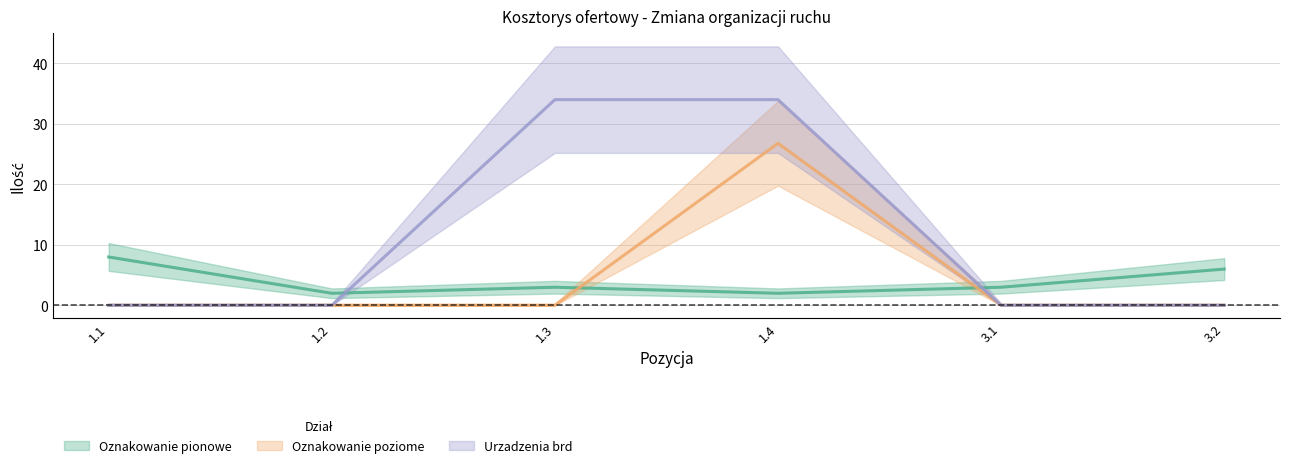

Reading right to left, transcribe all the data shown in this chart.

Oznakowanie pionowe: 6.0	3.0	2.0	3.0	2.0	8.0
Oznakowanie poziome: 0.0	0.0	26.8	0.0	0.0	0.0
Urzadzenia brd: 0.0	0.0	34.0	34.0	0.0	0.0